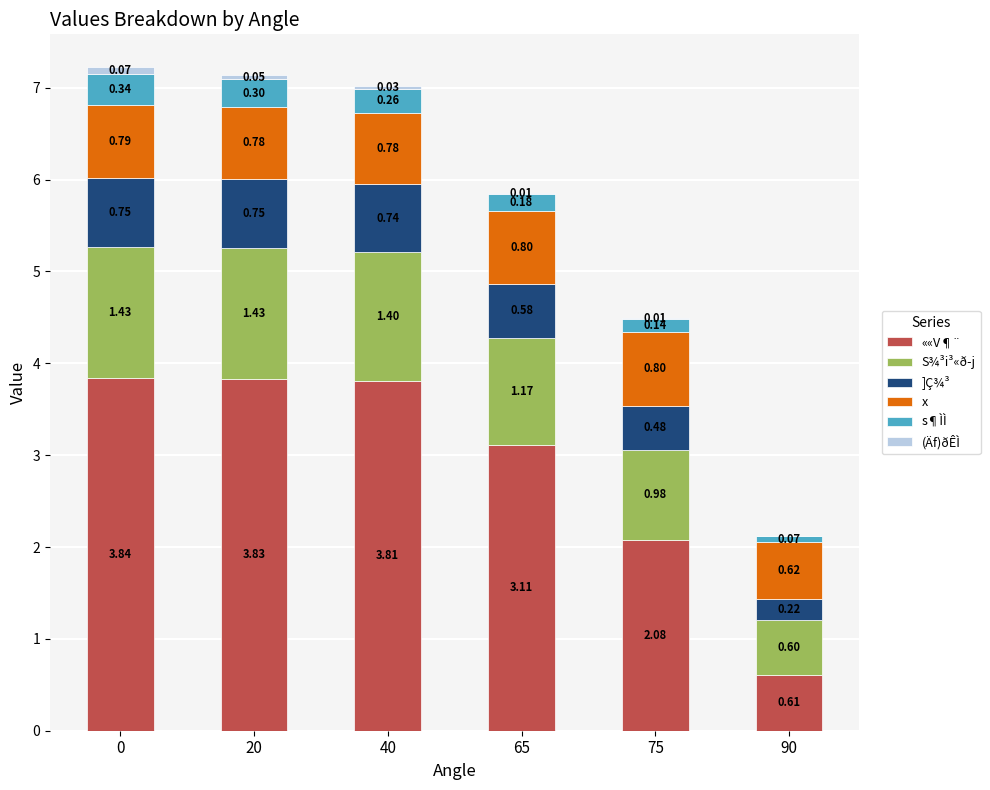

Are the bars horizontal?

No